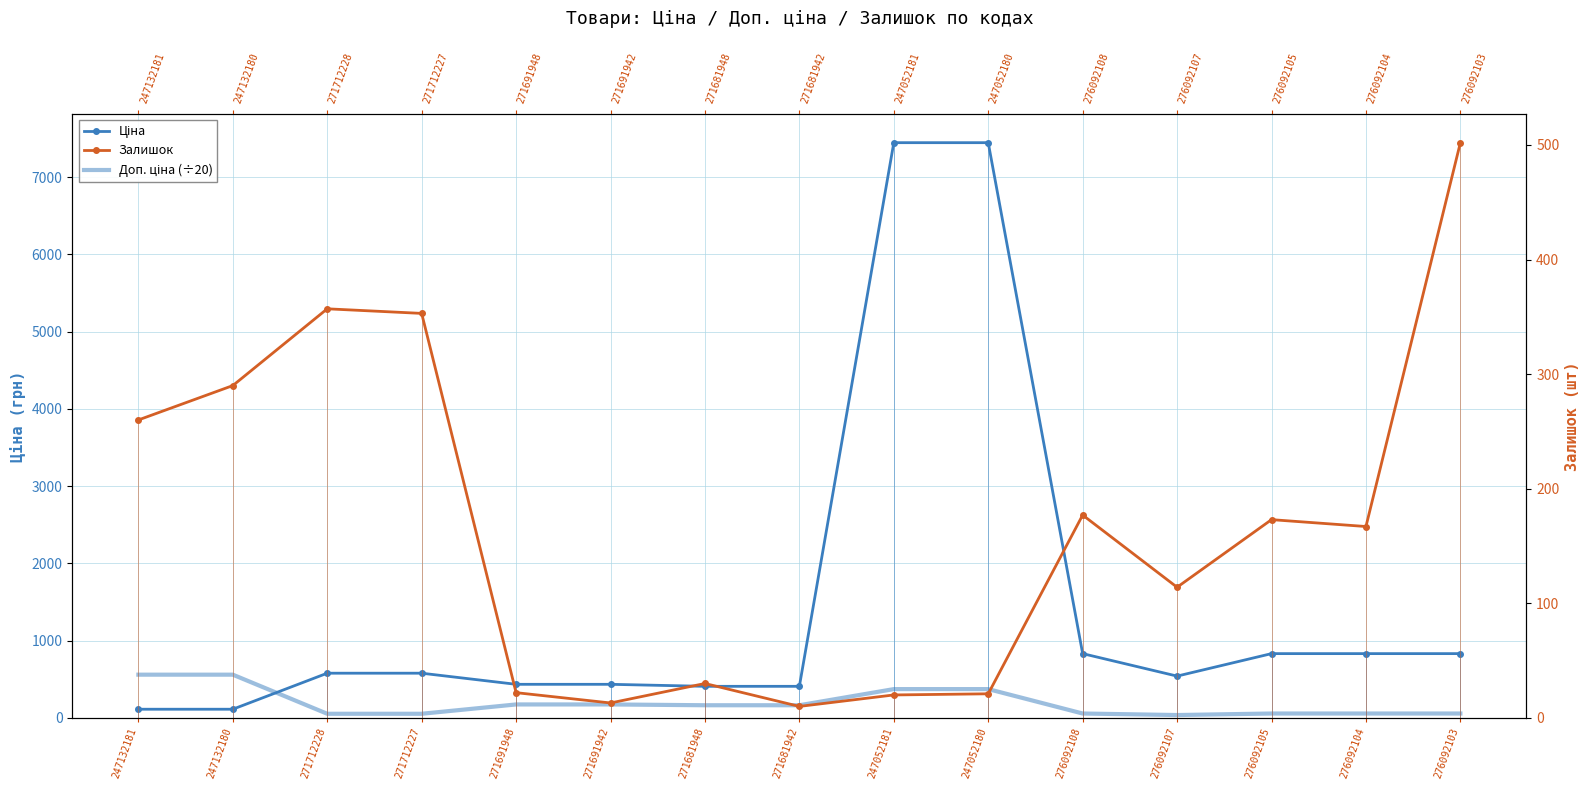

Where is Залишок nearest to the value 256?

247132181